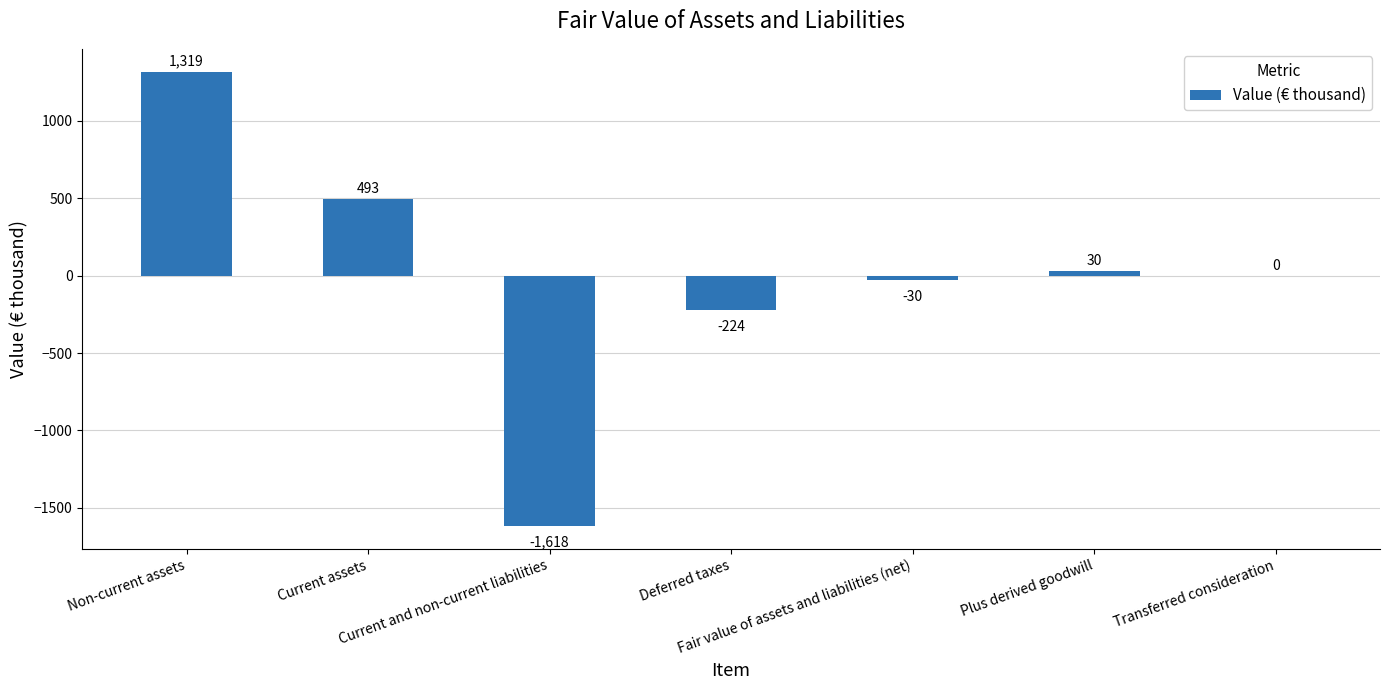

Are the bars horizontal?

No